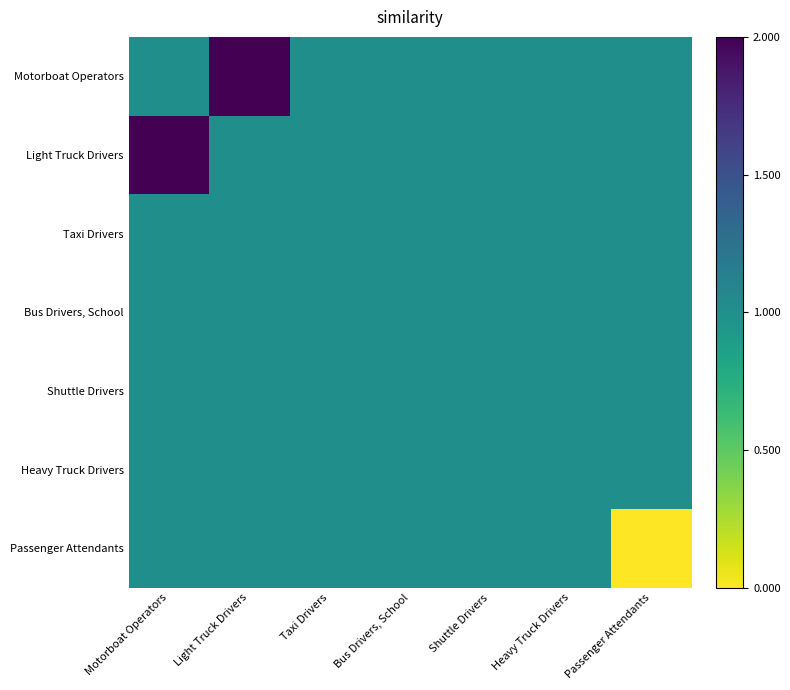

Reading left to right, list all the values displayed in this chart.

Motorboat Operators: Motorboat Operators=1	Light Truck Drivers=2	Taxi Drivers=1	Bus Drivers, School=1	Shuttle Drivers=1	Heavy Truck Drivers=1	Passenger Attendants=1
Light Truck Drivers: Motorboat Operators=2	Light Truck Drivers=1	Taxi Drivers=1	Bus Drivers, School=1	Shuttle Drivers=1	Heavy Truck Drivers=1	Passenger Attendants=1
Taxi Drivers: Motorboat Operators=1	Light Truck Drivers=1	Taxi Drivers=1	Bus Drivers, School=1	Shuttle Drivers=1	Heavy Truck Drivers=1	Passenger Attendants=1
Bus Drivers, School: Motorboat Operators=1	Light Truck Drivers=1	Taxi Drivers=1	Bus Drivers, School=1	Shuttle Drivers=1	Heavy Truck Drivers=1	Passenger Attendants=1
Shuttle Drivers: Motorboat Operators=1	Light Truck Drivers=1	Taxi Drivers=1	Bus Drivers, School=1	Shuttle Drivers=1	Heavy Truck Drivers=1	Passenger Attendants=1
Heavy Truck Drivers: Motorboat Operators=1	Light Truck Drivers=1	Taxi Drivers=1	Bus Drivers, School=1	Shuttle Drivers=1	Heavy Truck Drivers=1	Passenger Attendants=1
Passenger Attendants: Motorboat Operators=1	Light Truck Drivers=1	Taxi Drivers=1	Bus Drivers, School=1	Shuttle Drivers=1	Heavy Truck Drivers=1	Passenger Attendants=0